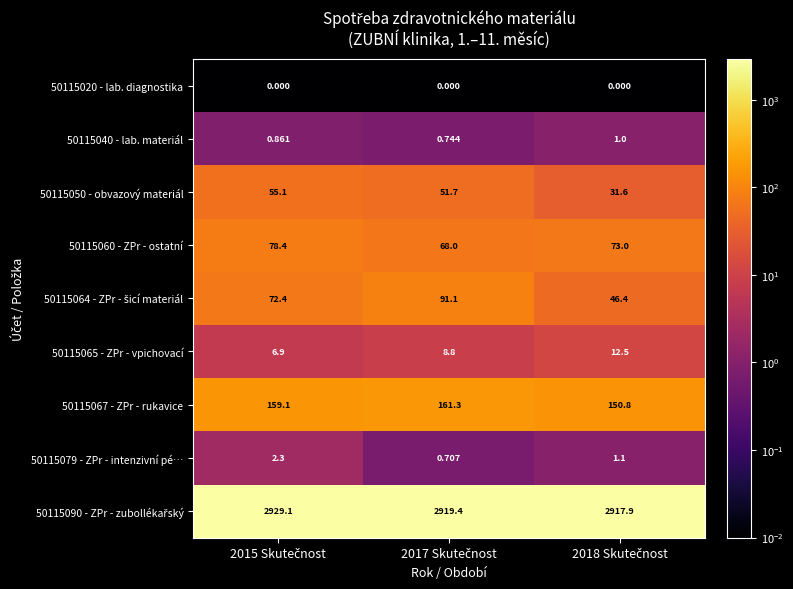

How many data points does each series have?

3